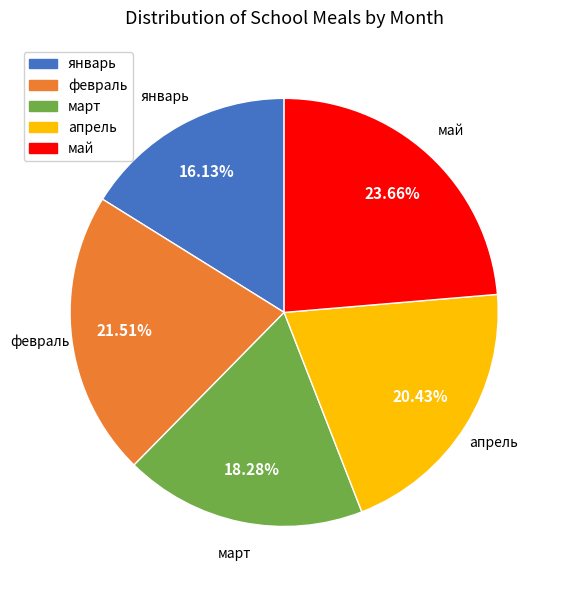

Between март and апрель, which is larger?

апрель